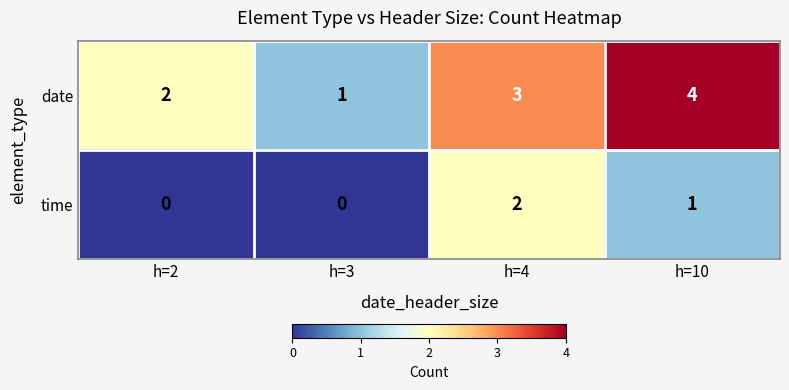

At which label is date closest to 2?

h=2